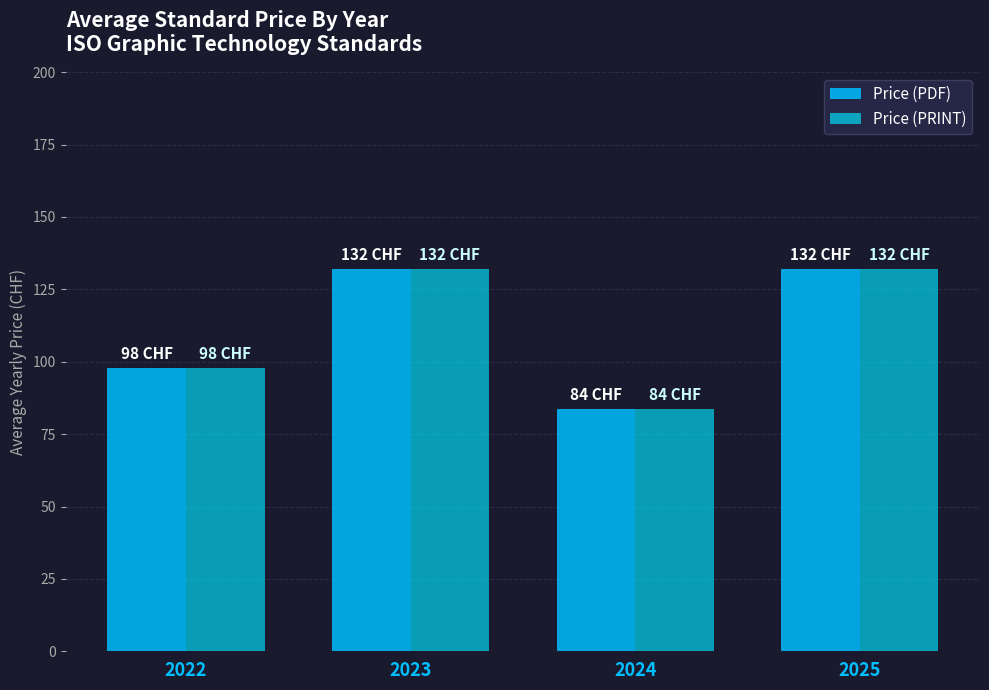

Rank the categories by Price (PDF) value from lowest to highest.

2024, 2022, 2023, 2025